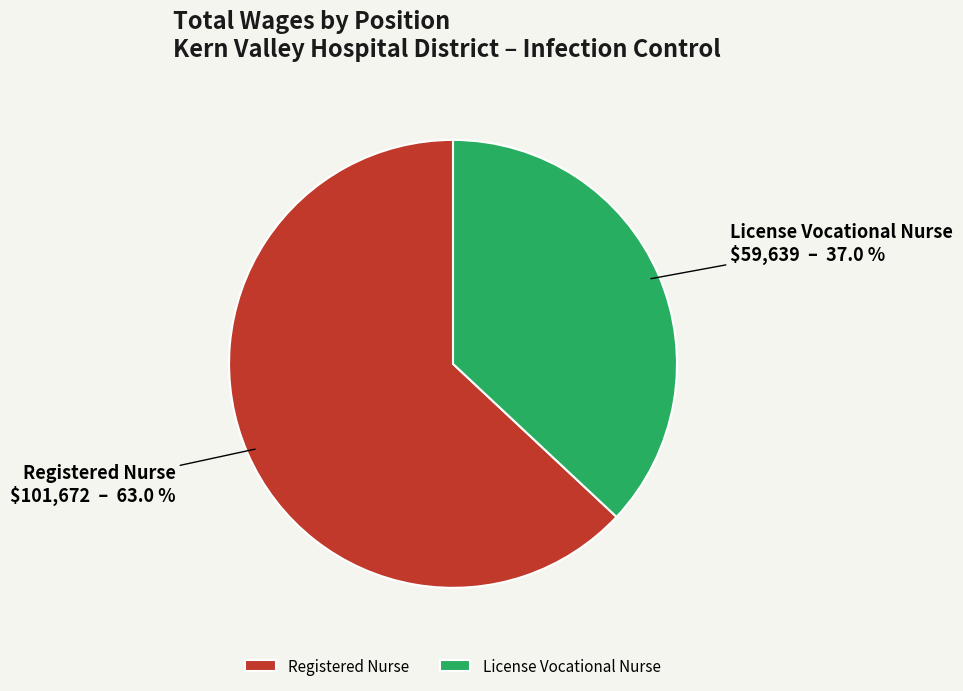

To the nearest percent, what portion does License Vocational Nurse represent?

37%